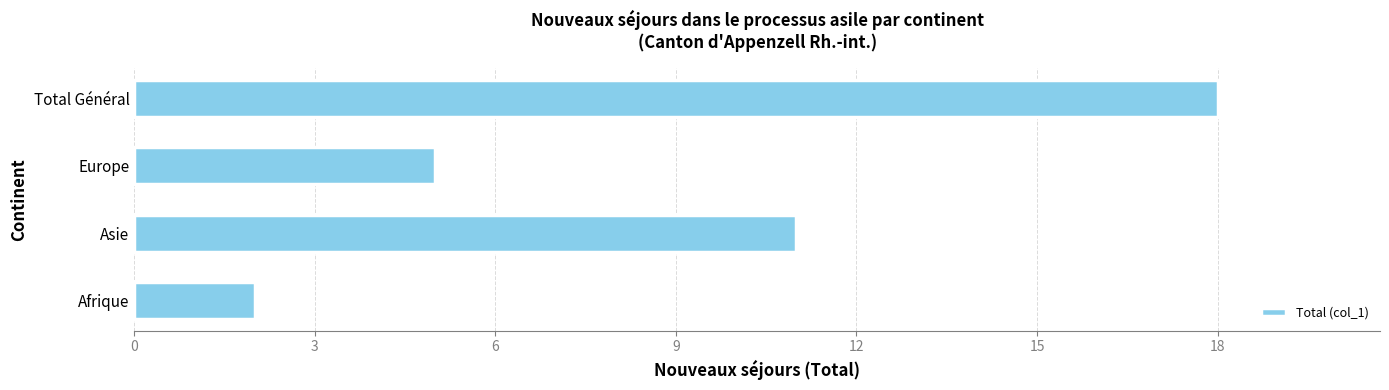

List the labels in order of value, smallest first.

Afrique, Europe, Asie, Total Général